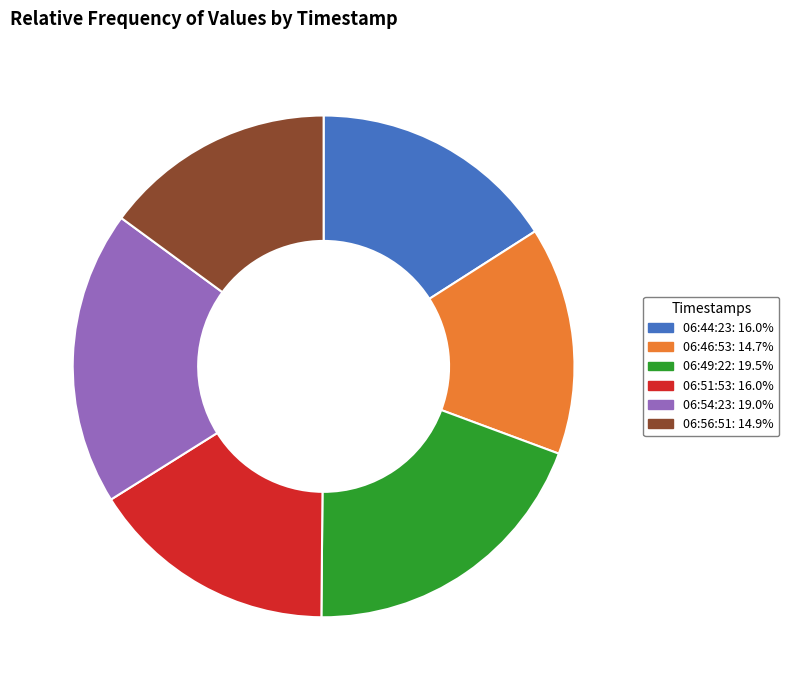

Do 06:46:53: 14.7% and 06:56:51: 14.9% together represent more than half of the pie?

No